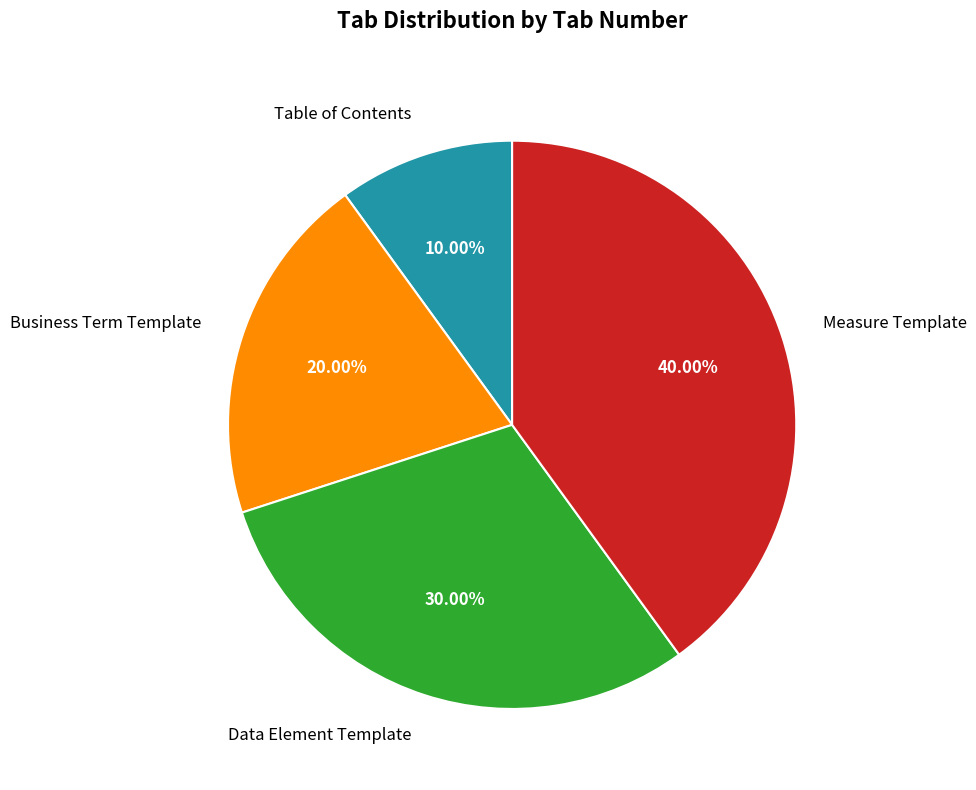

Which category has the biggest portion of the pie?

Measure Template